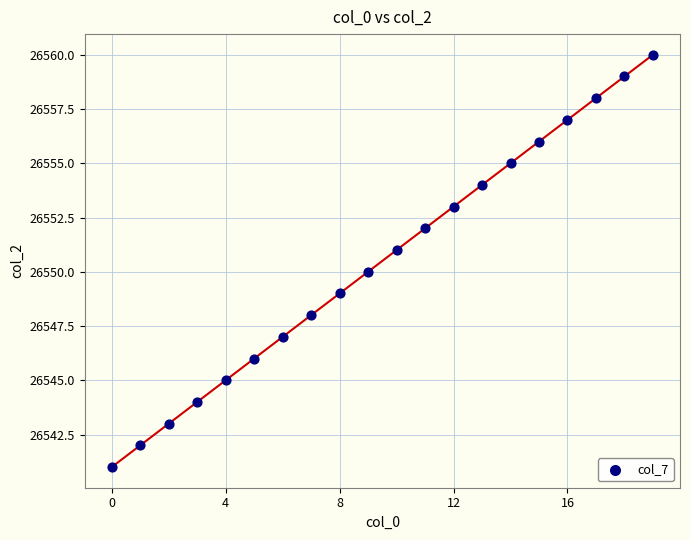

What is the range of Y values (max minus min)?

19